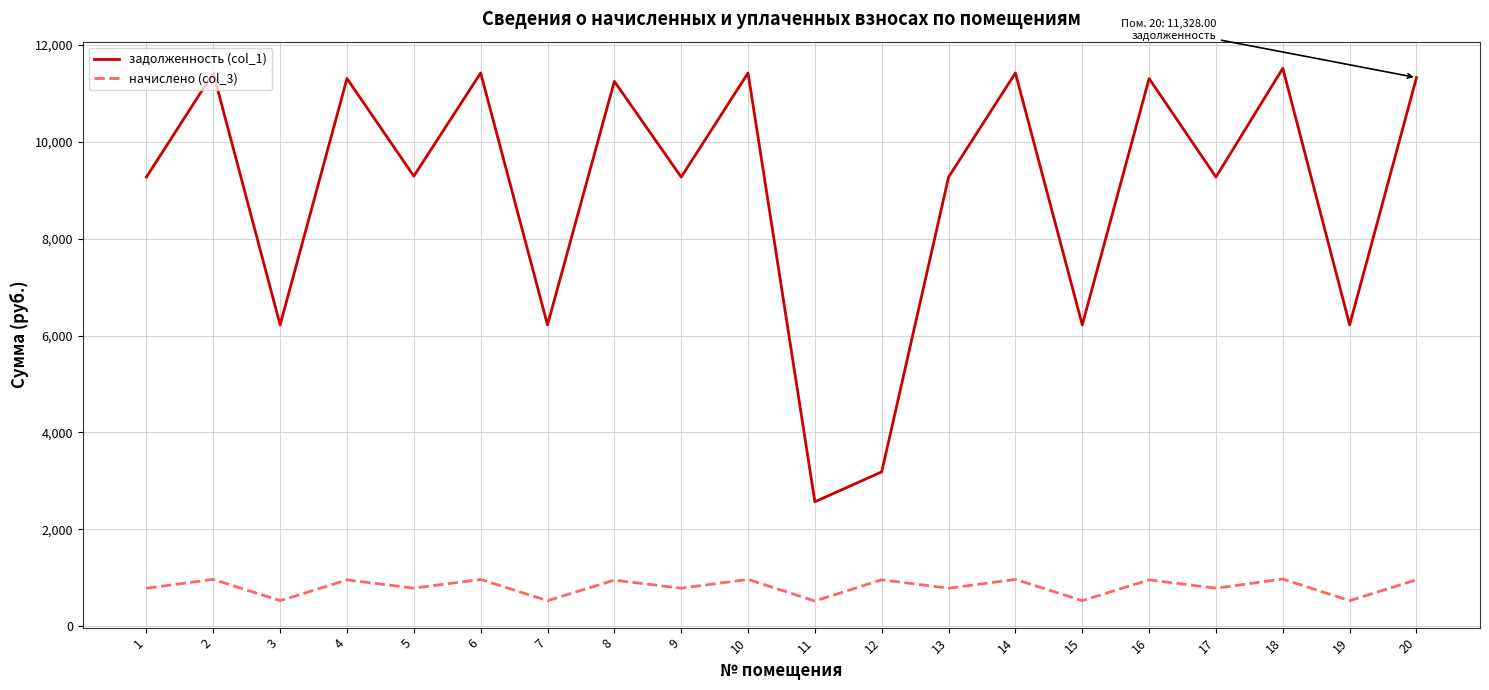

Is the value of начислено (col_3) at 4 greater than the value of задолженность (col_1) at 8?

No